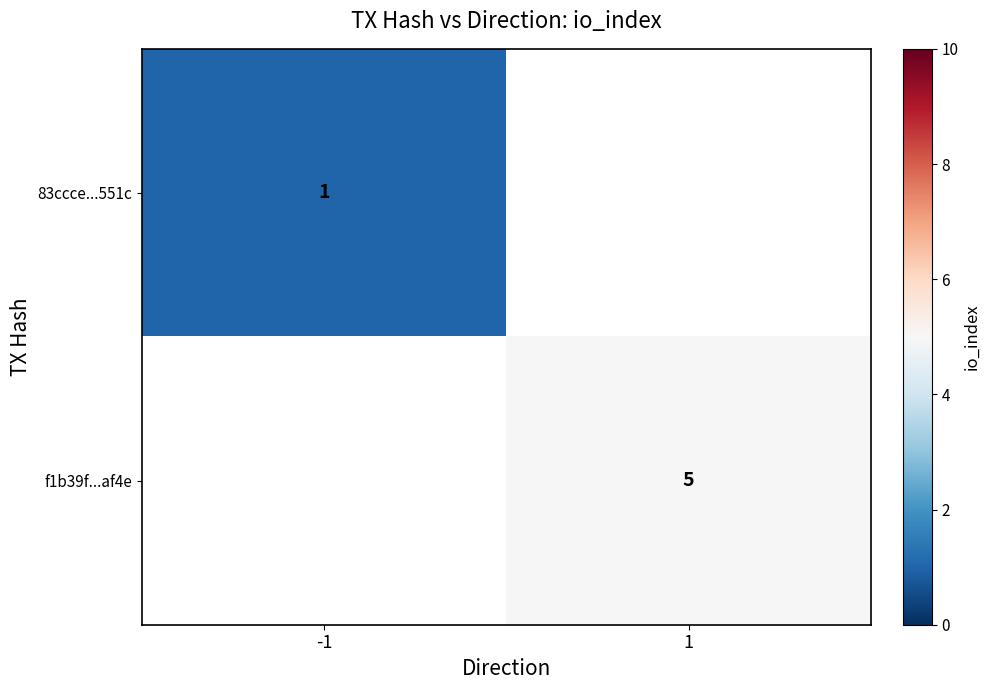

The 83ccce...551c series shows 0 at -1. True or false?

False